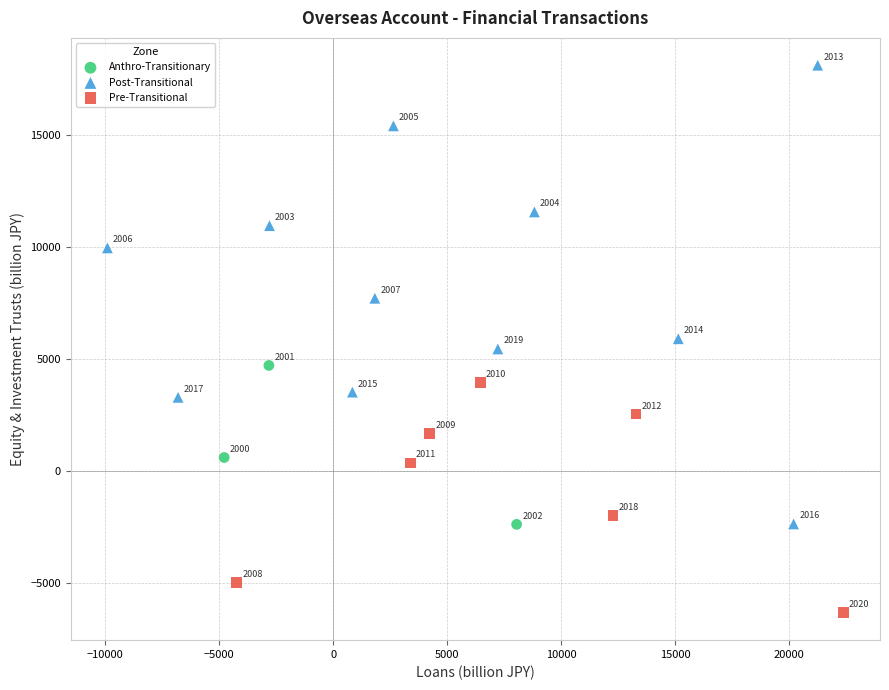

Which series has the widest spread of Y values?

Post-Transitional